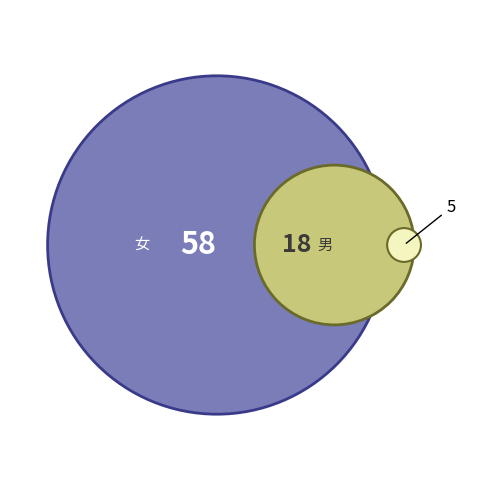

To the nearest percent, what percentage of the pie is 男?

24%